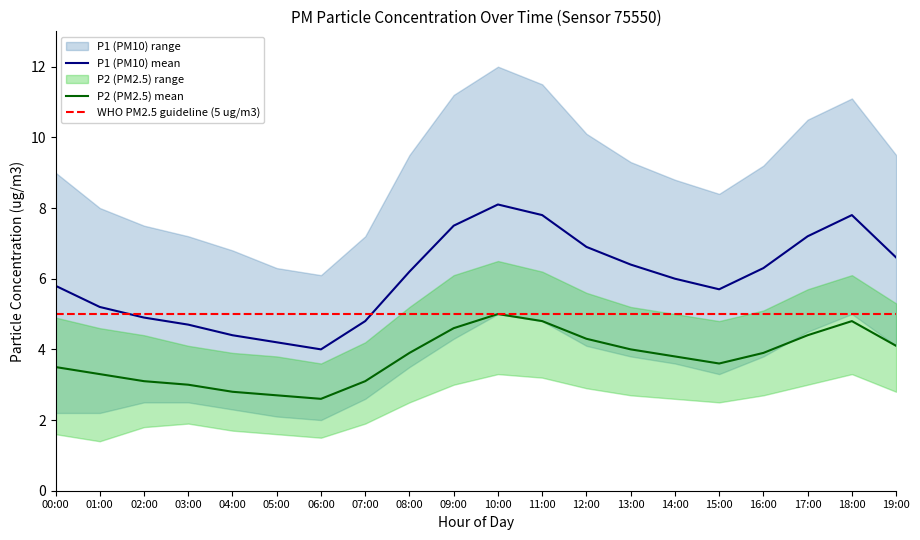

Where does the P2_upper series first go above 5?

08:00